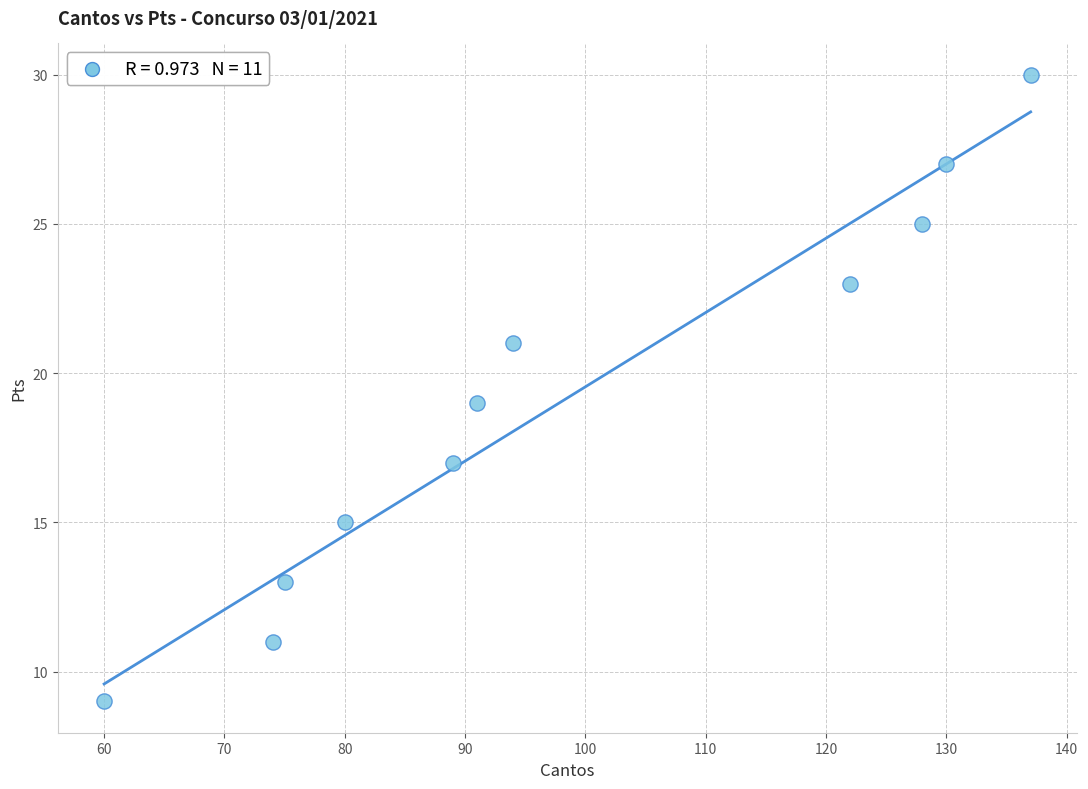

What is the range of Y values (max minus min)?

21